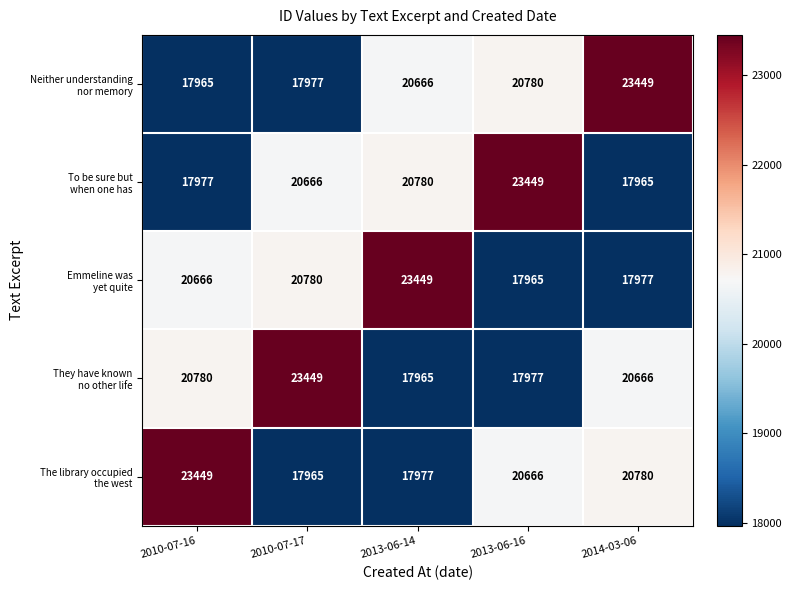

What is the smallest value displayed?

17965